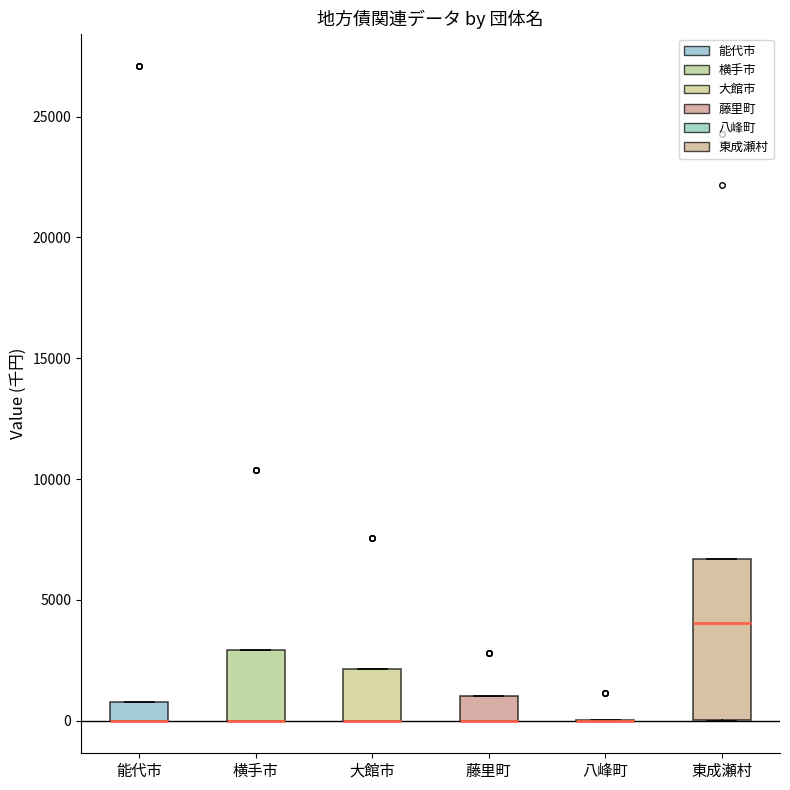

Where is the lower edge of the box for 大館市 on the y-axis? The values are not printed on the chart, so give them approximately, as read against the axis.

0